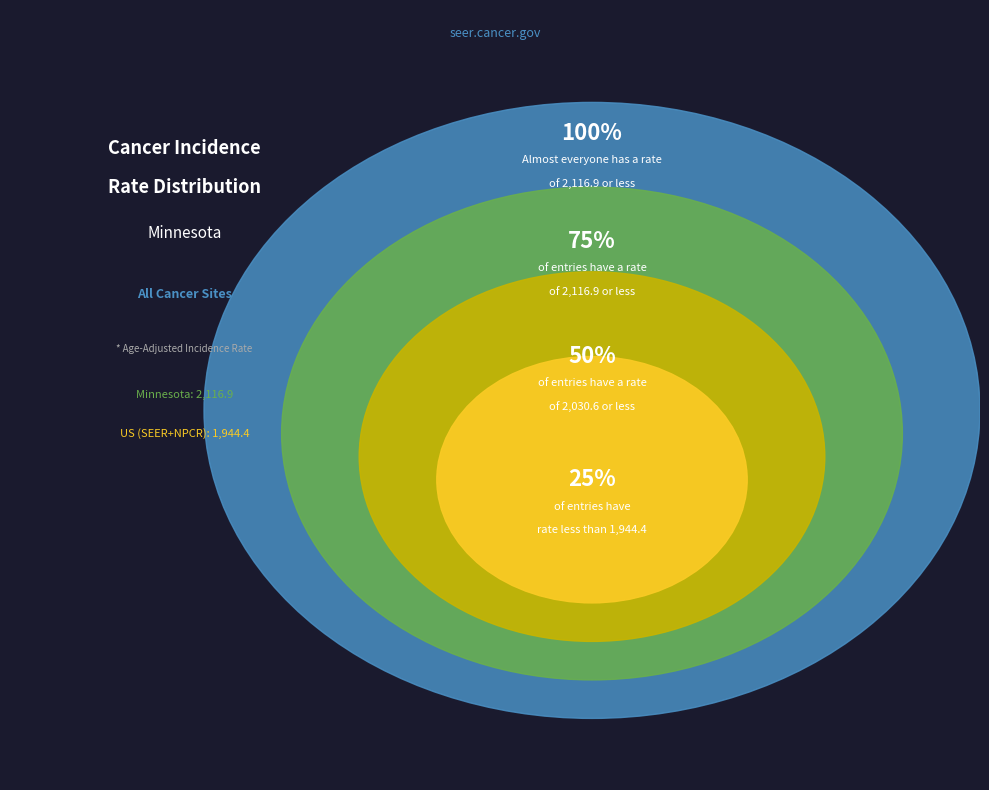

Which slice represents more than half of the pie?

Minnesota